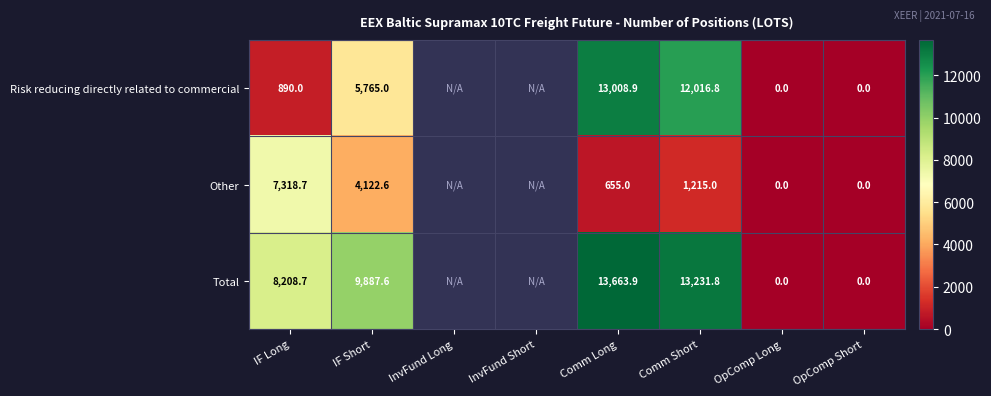

What is the sum of the Total values at IF Long and OpComp Short?

8208.7